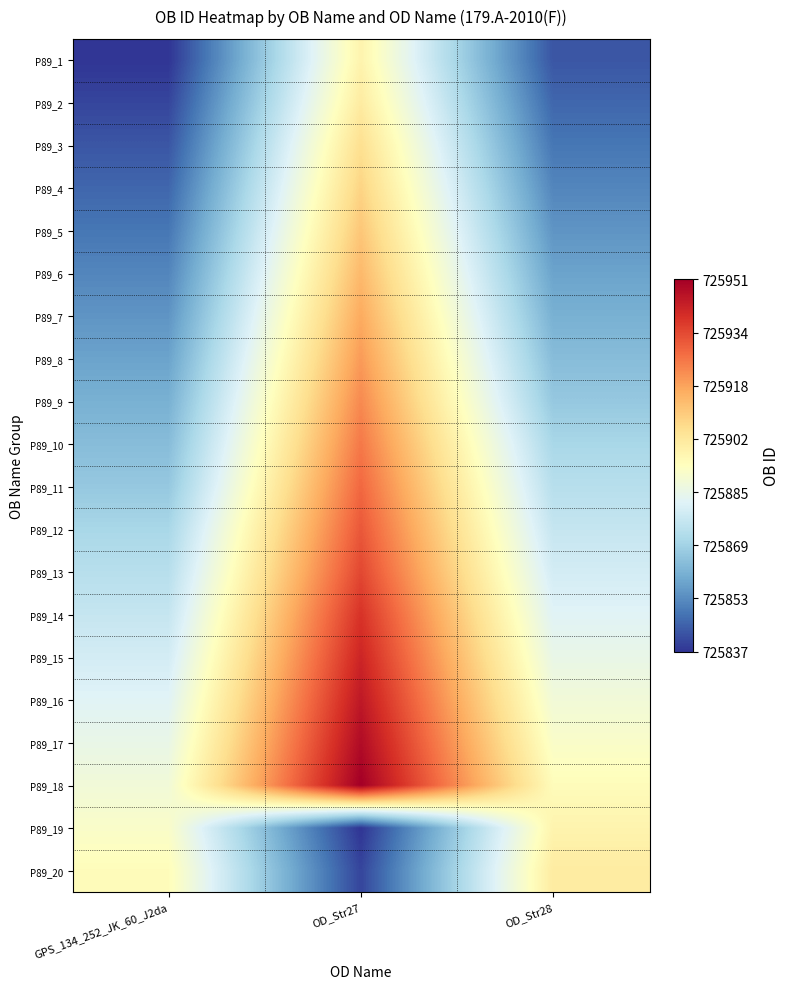

List the series in order of their peak value, lowest first.

P89_1, P89_19, P89_2, P89_20, P89_3, P89_4, P89_5, P89_6, P89_7, P89_8, P89_9, P89_10, P89_11, P89_12, P89_13, P89_14, P89_15, P89_16, P89_17, P89_18